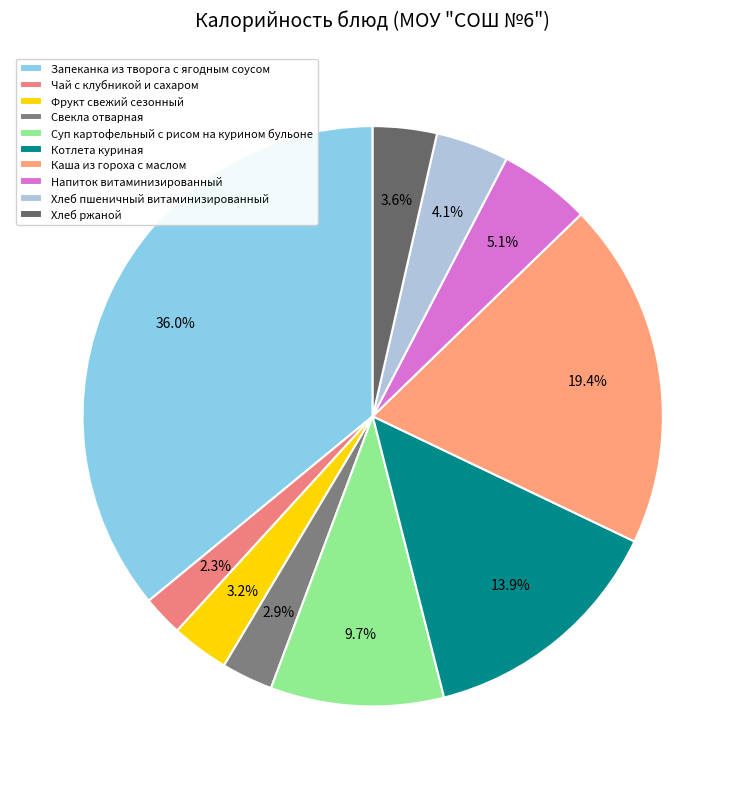

Count the number of slices in the pie.

10